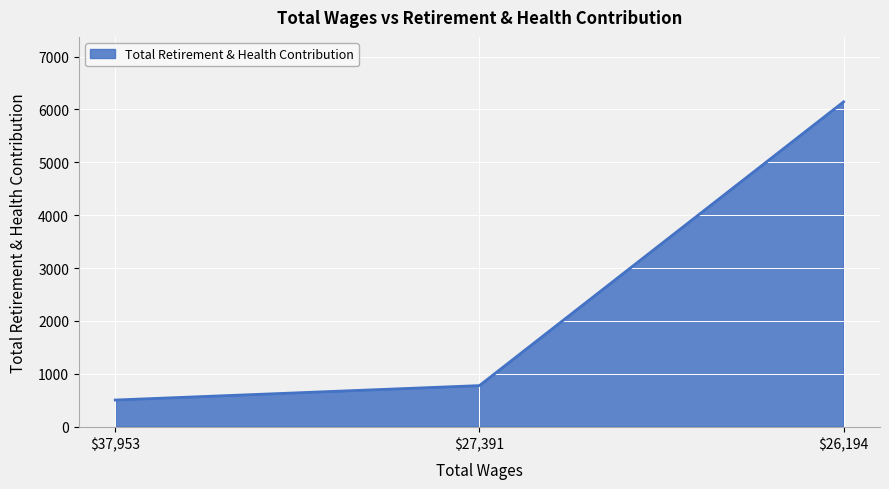

What is the average value?

2474